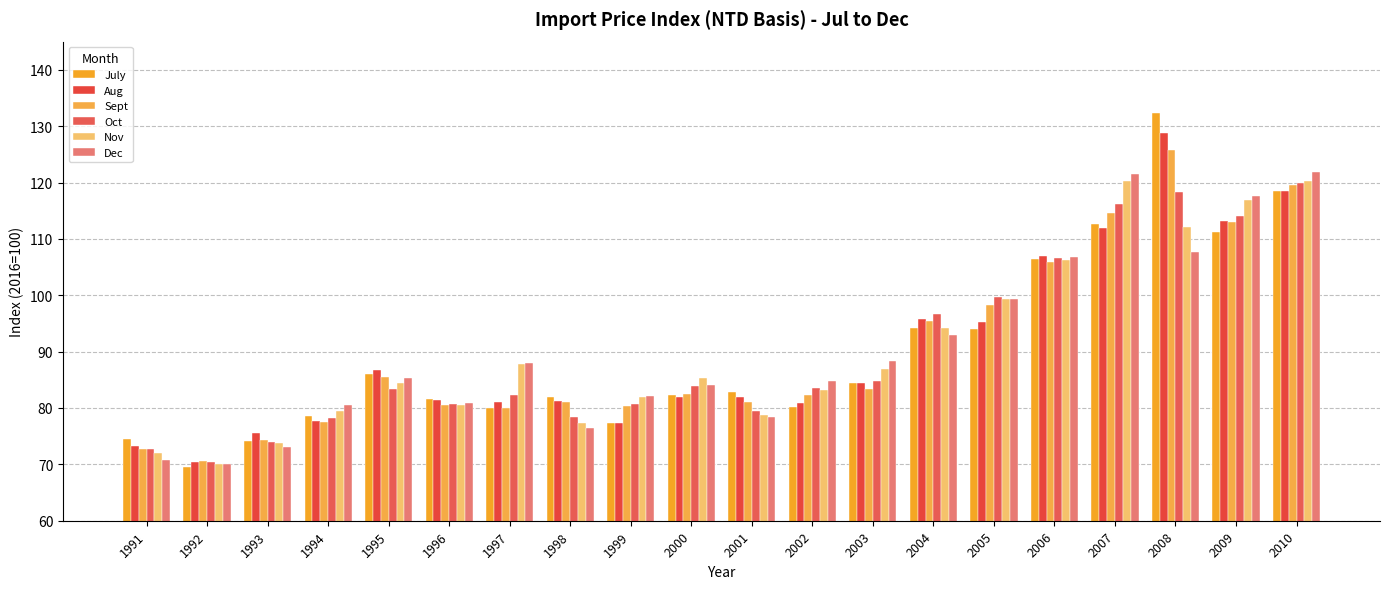

What is the value of the Sept bar at the 4th from the left?

77.5